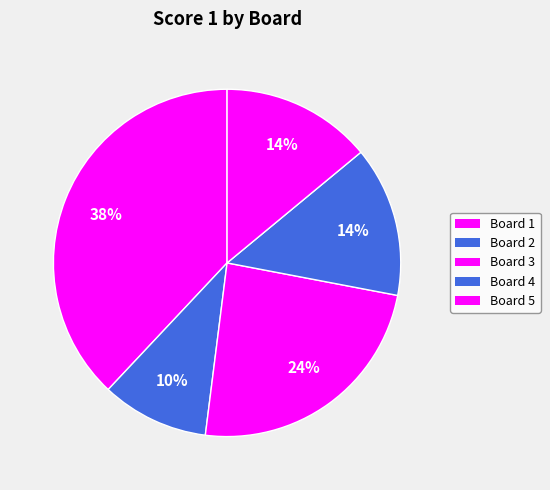

Count the number of slices in the pie.

5